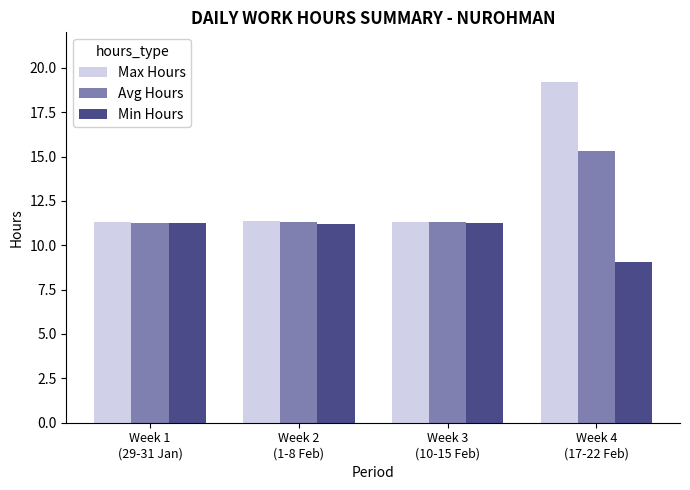

What are all the series names shown in the legend?

Max Hours, Avg Hours, Min Hours